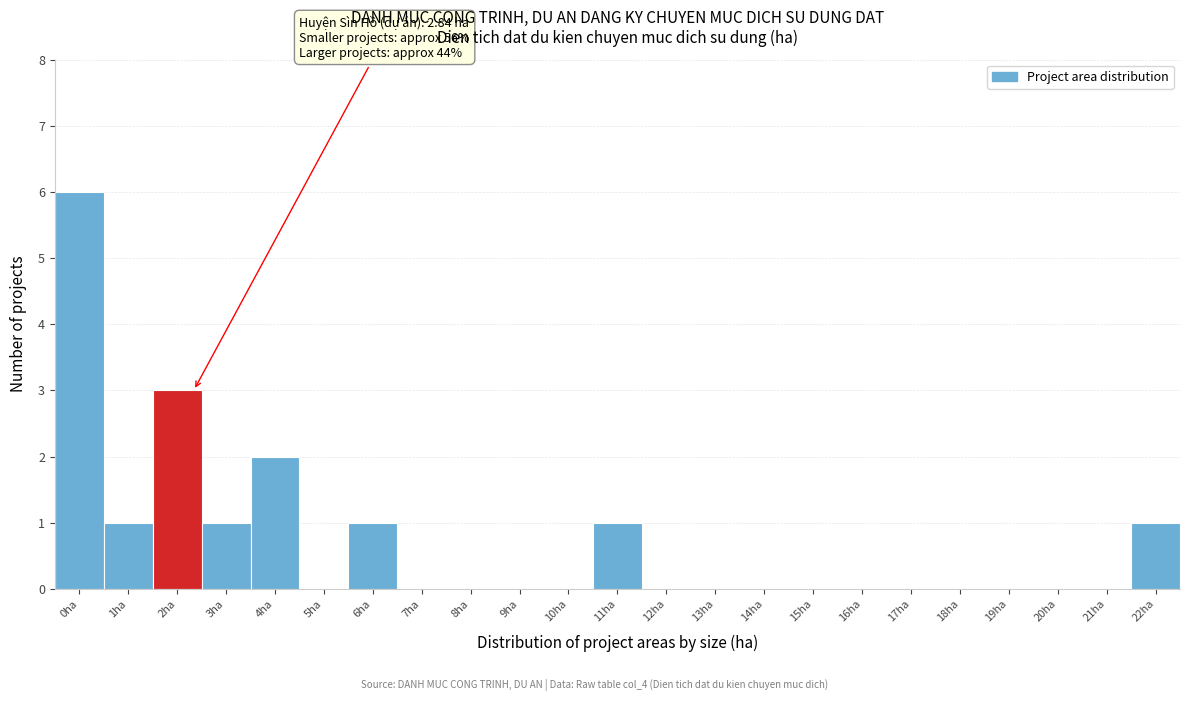

Reading left to right, transcribe all the data shown in this chart.

0ha=6	1ha=1	2ha=3	3ha=1	4ha=2	5ha=0	6ha=1	7ha=0	8ha=0	9ha=0	10ha=0	11ha=1	12ha=0	13ha=0	14ha=0	15ha=0	16ha=0	17ha=0	18ha=0	19ha=0	20ha=0	21ha=0	22ha=1